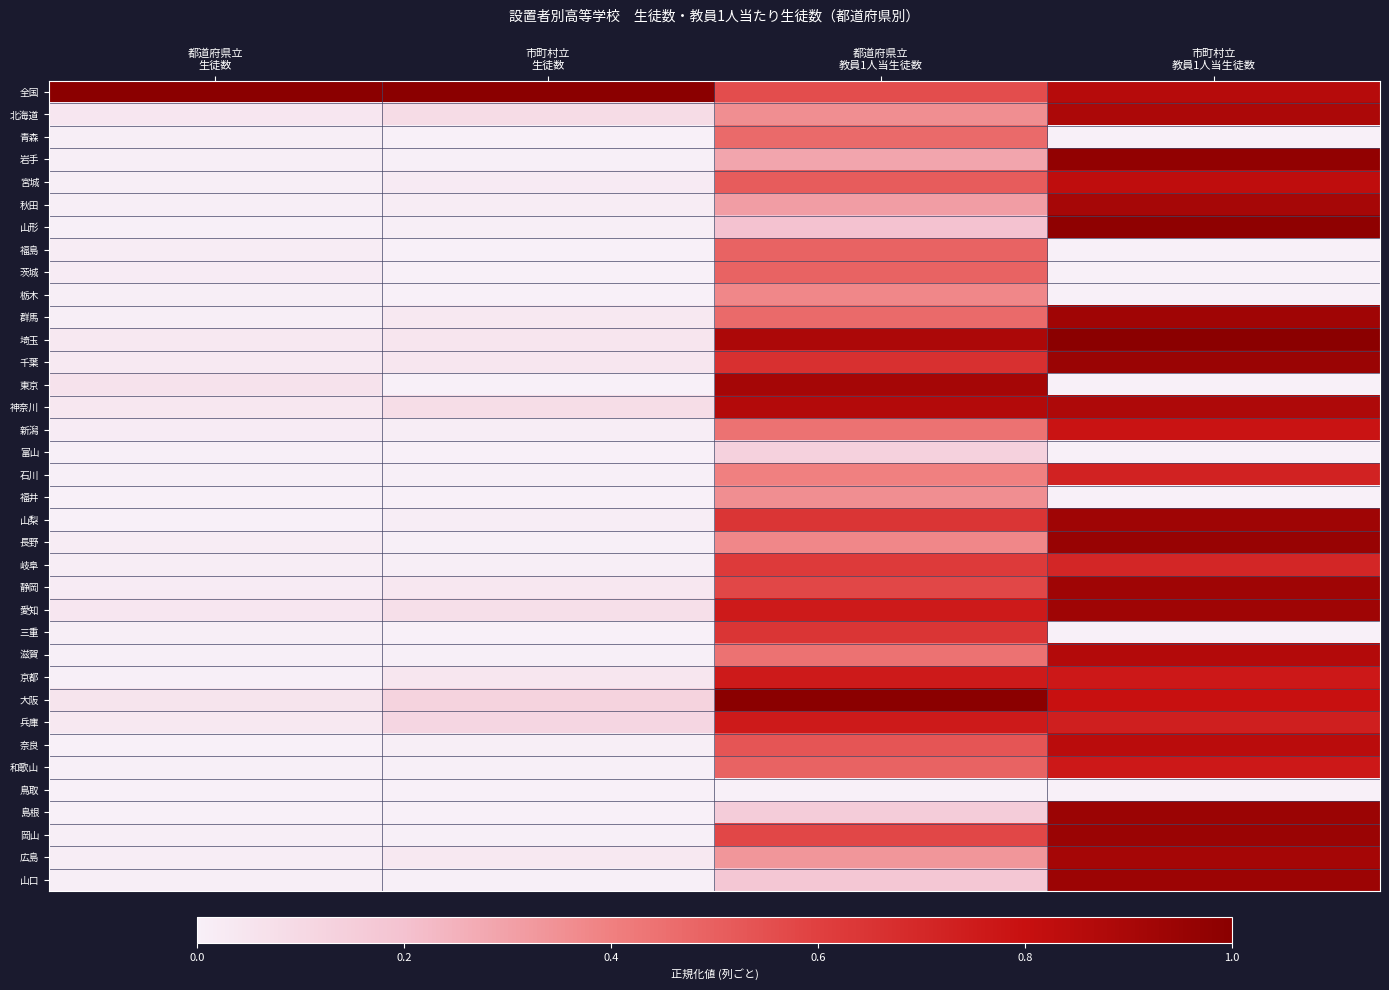

Which has a higher value, 都道府県立
教員1人当生徒数 or 都道府県立
生徒数?

都道府県立
生徒数